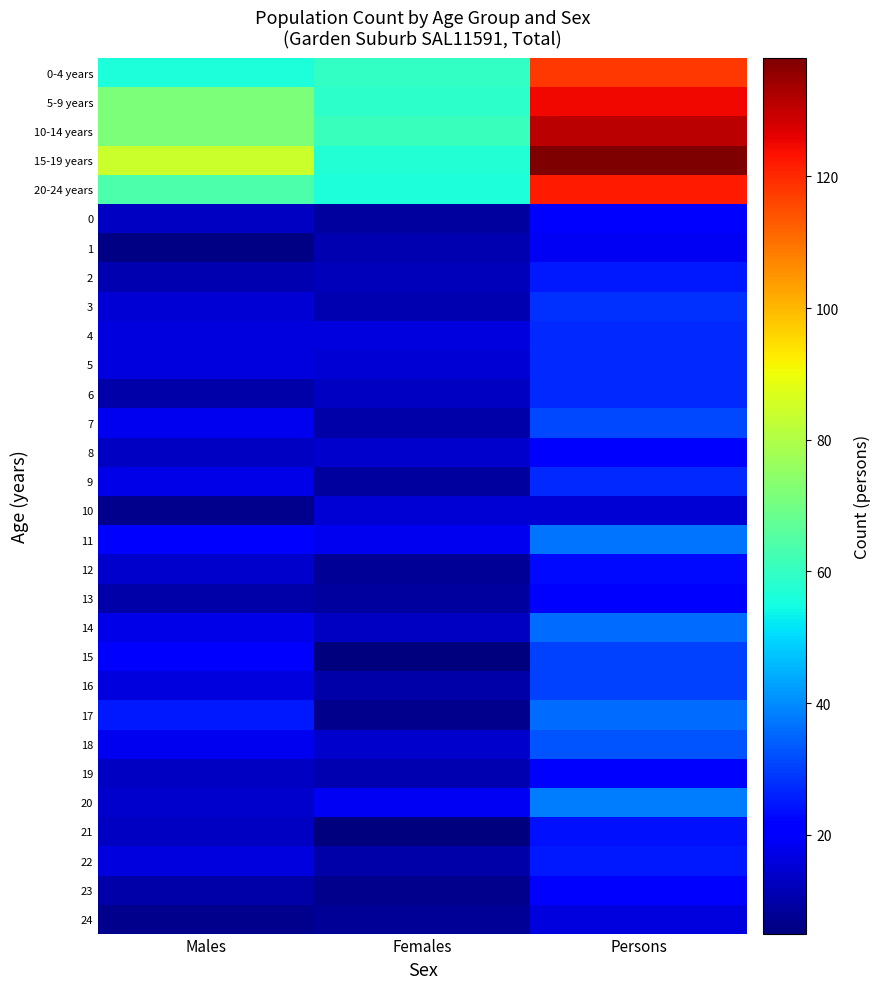

At which category is the sum across all series the highest?

Persons